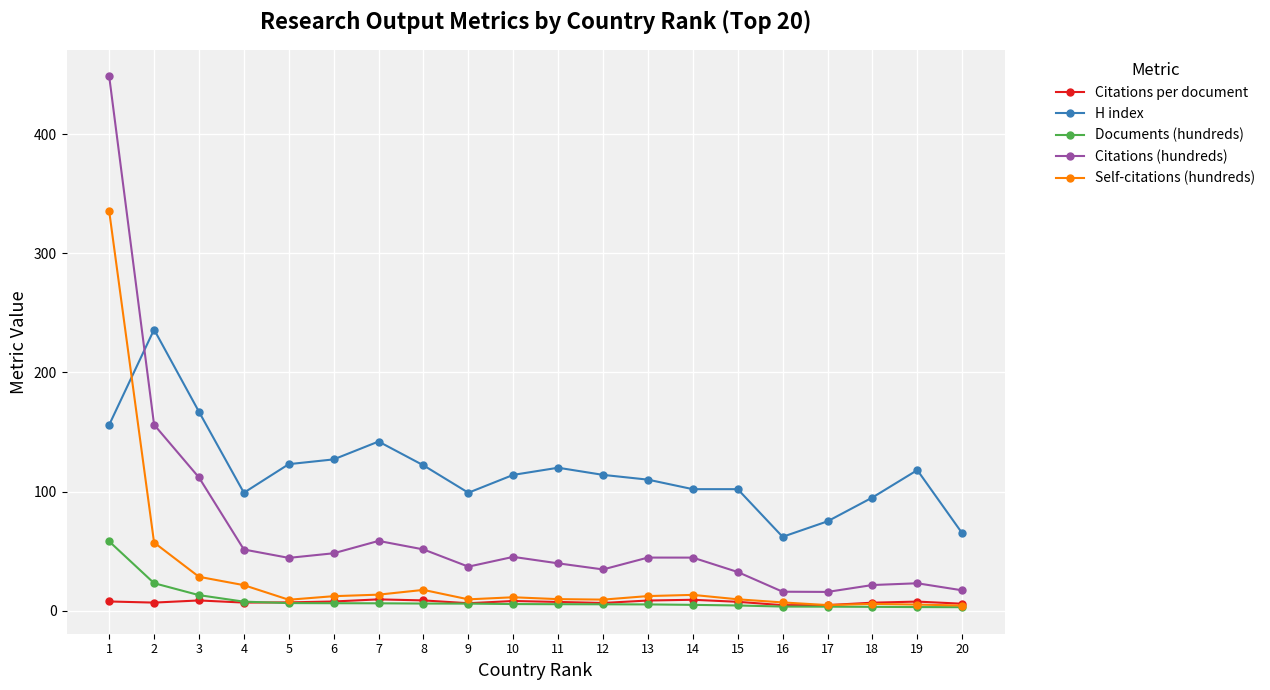

What is the value of the Self-citations (hundreds) point at the 9th from the left?

9.5